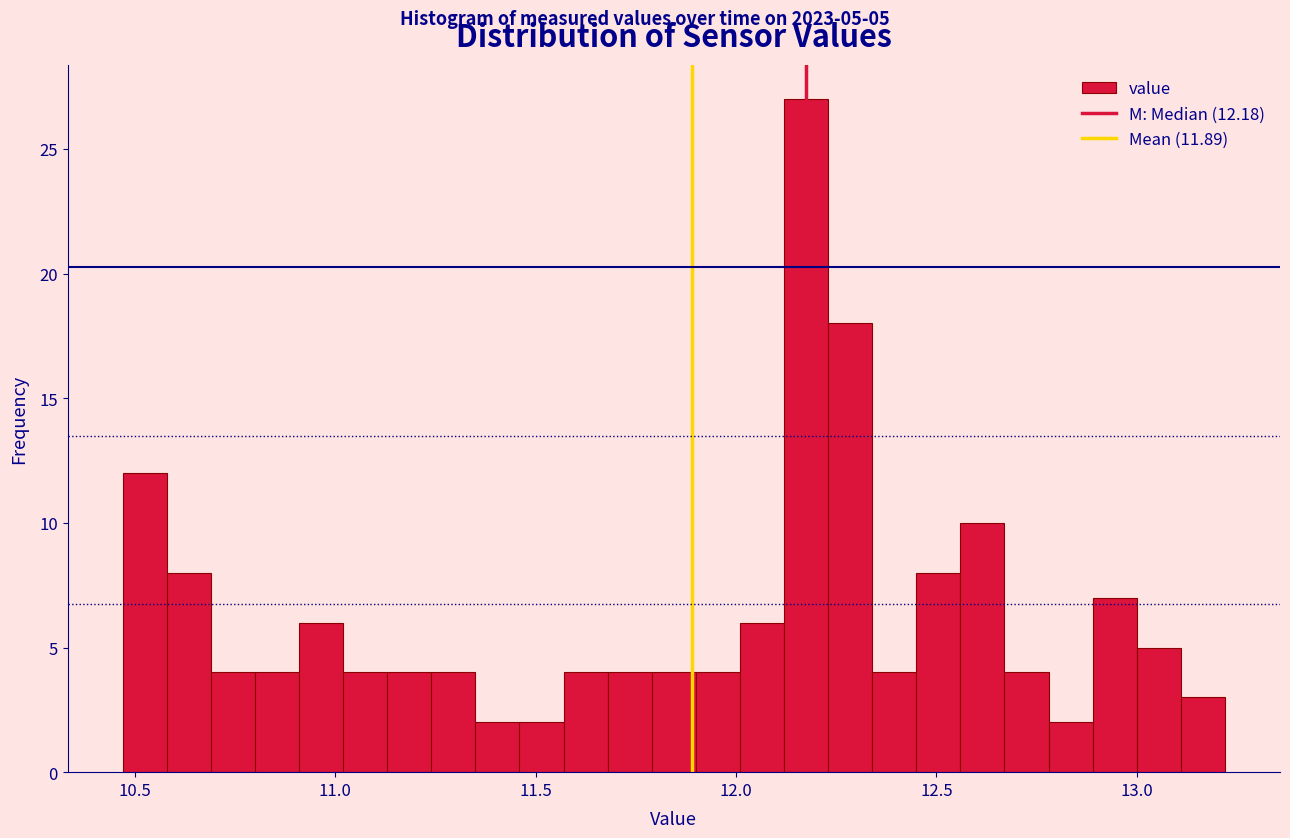

Around what value on the x-axis is the tallest bar? Give the approximate position of its centre, as read against the axis.

12.20